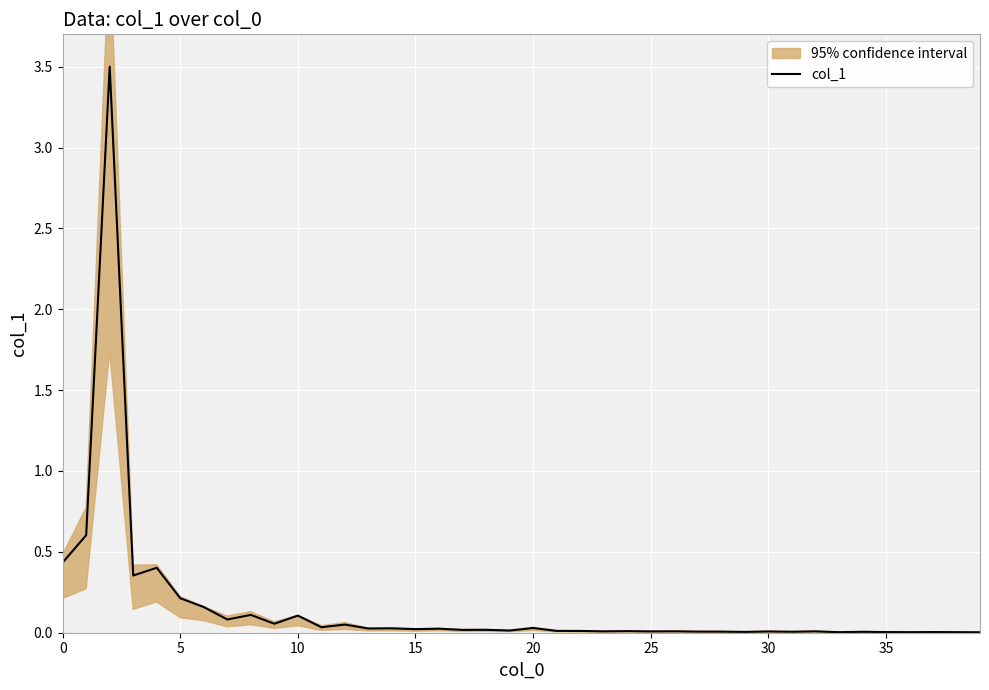

True or false: the data shows 0.0 at 15.

False